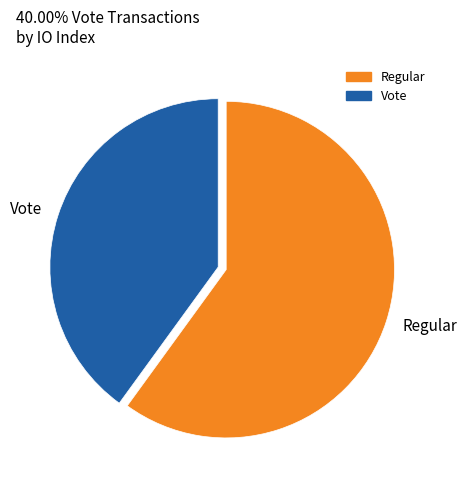

True or false: Regular accounts for 74% of the total.

False